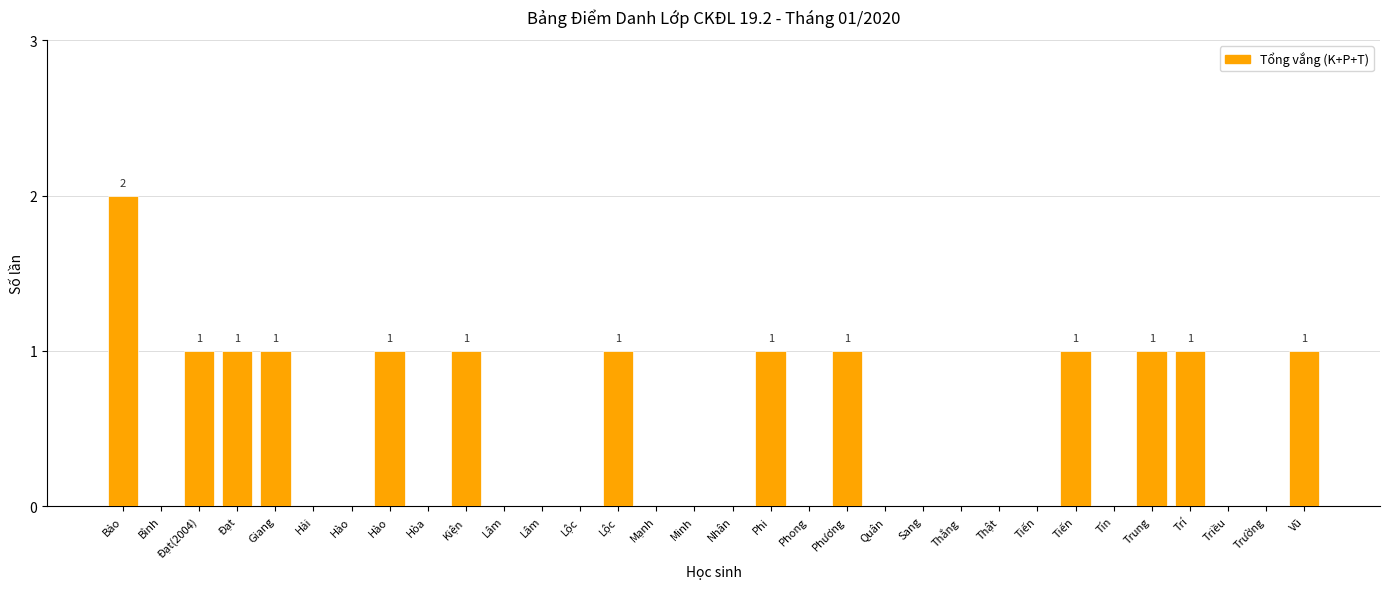

What is the label of the 30th bar from the left?

Triều